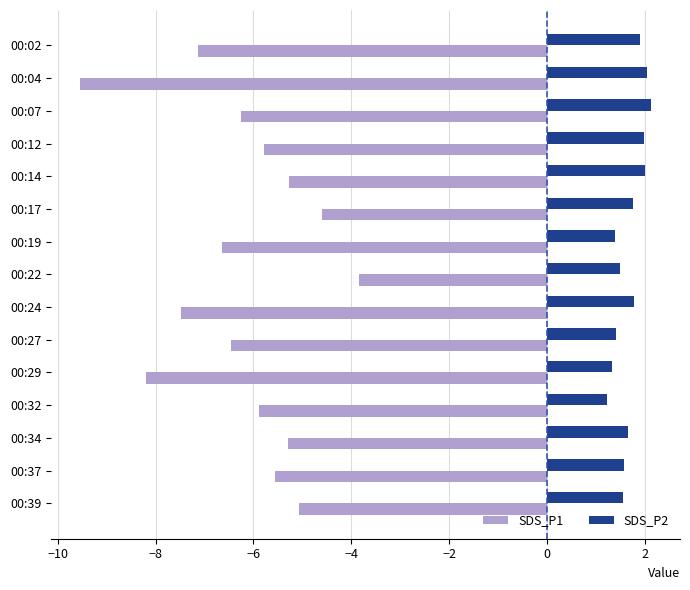

How many data points does each series have?

15